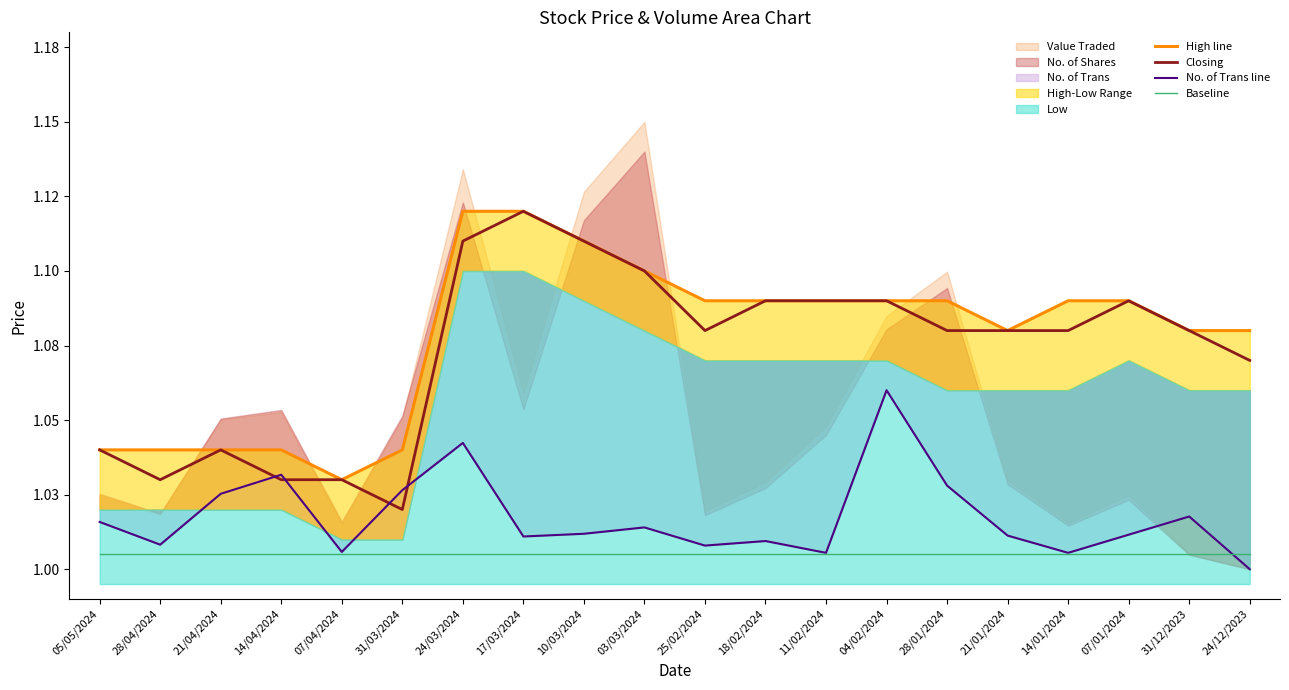

At how many categories does at least one series exceed 1?

20